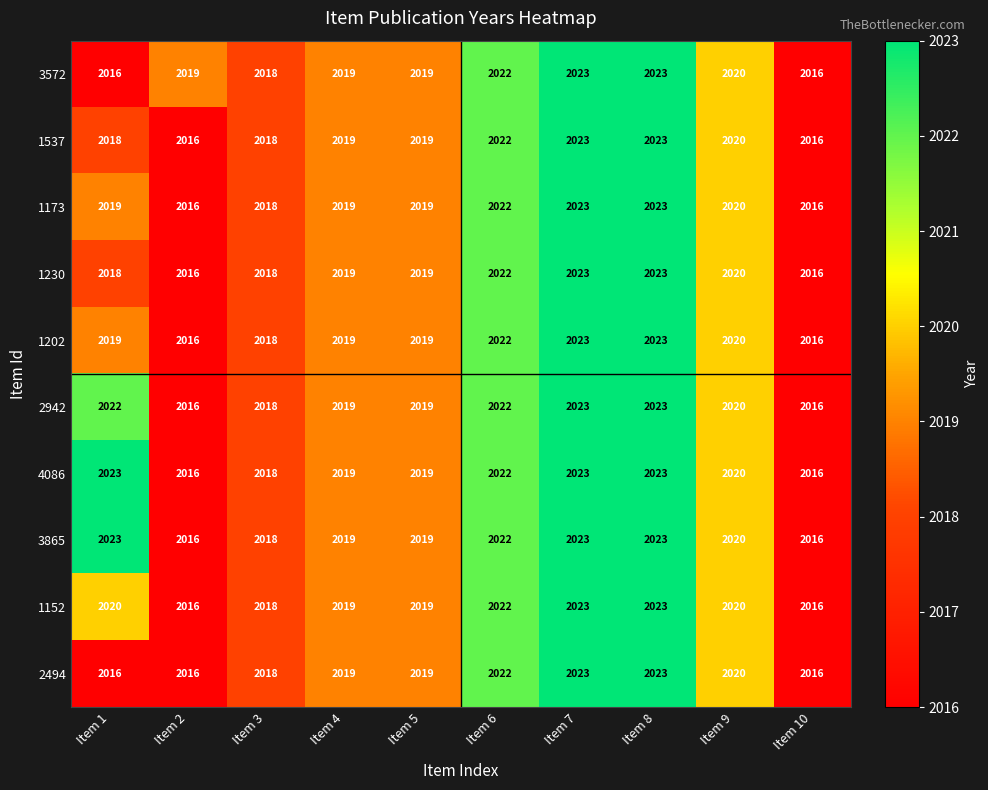

What value does the 1152 series have at Item 10?

2016